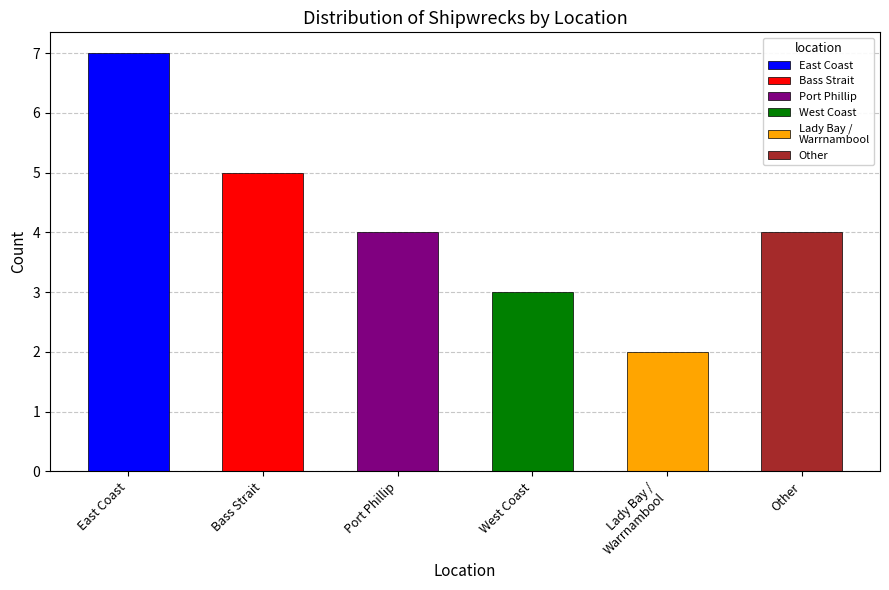

At which label does the data first exceed 4?

East Coast